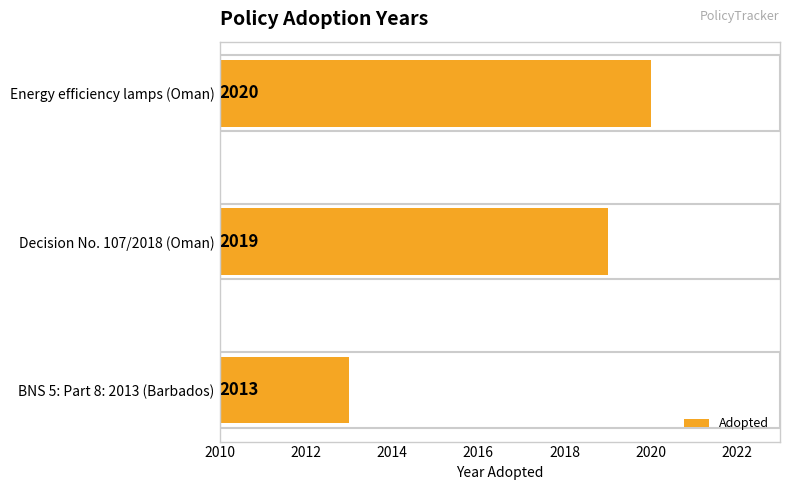

Count the number of data series in this chart.

1